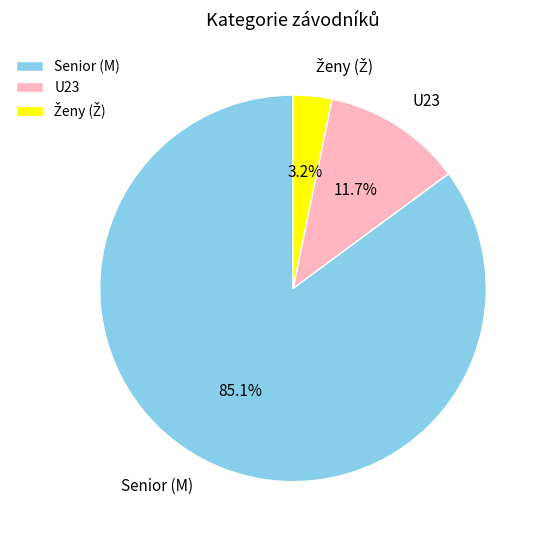

Is there any slice that represents more than half of the pie?

Yes